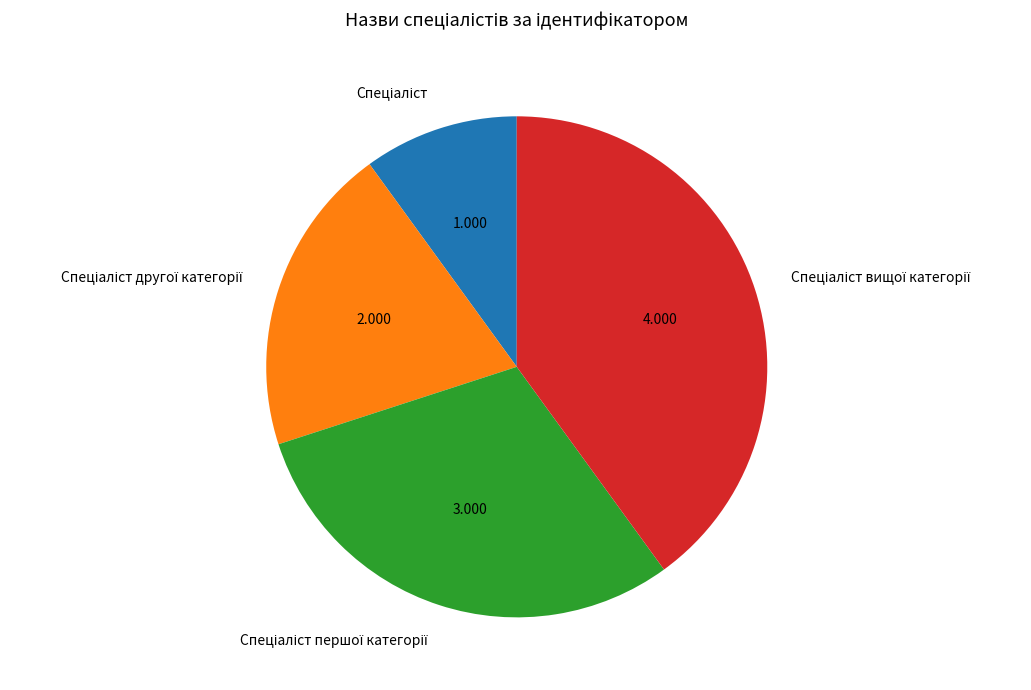

Is there any slice that represents more than half of the pie?

No